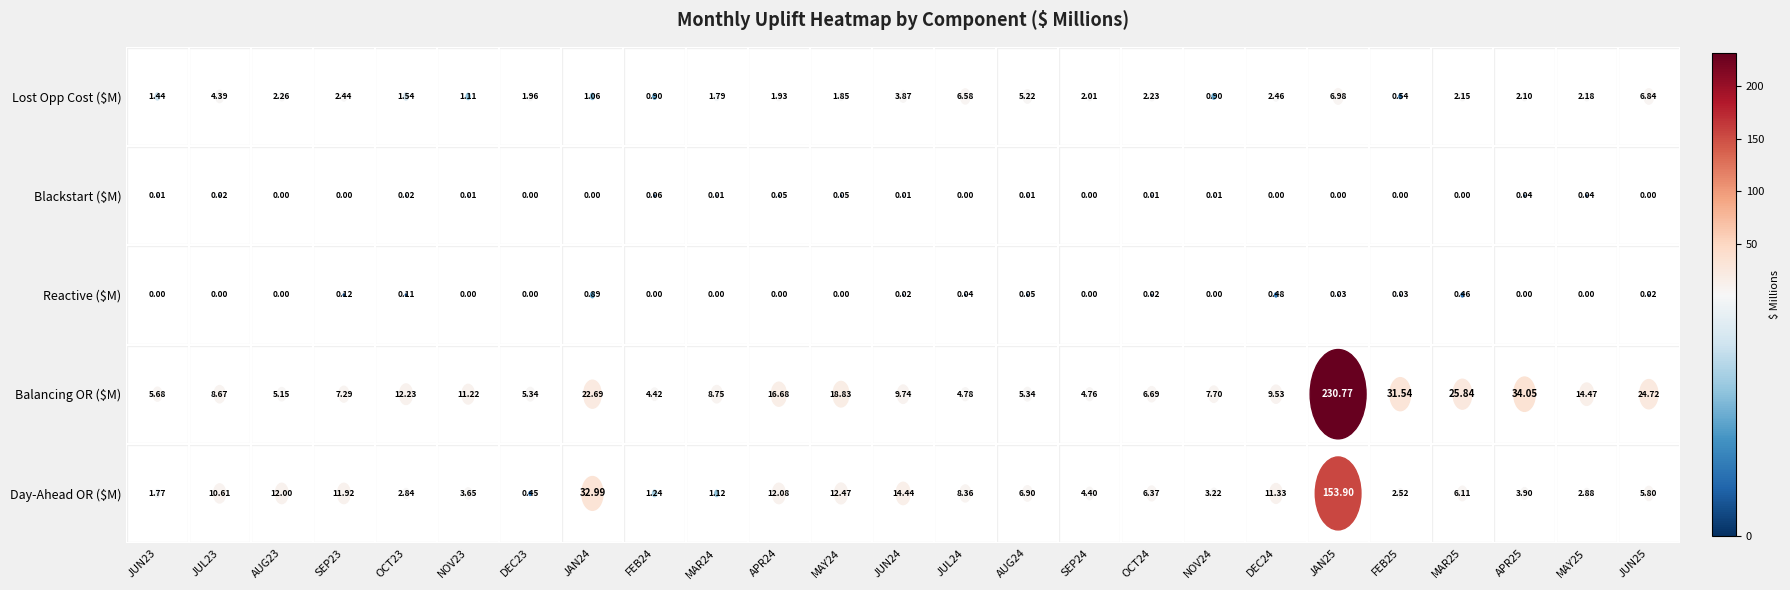

Reading left to right, extract all data points from this chart.

JUN23: JUN23=1.8	JUL23=5.7	AUG23=0.0	SEP23=0.0	OCT23=1.4
JUL23: JUN23=10.6	JUL23=8.7	AUG23=0.0	SEP23=0.0	OCT23=4.4
AUG23: JUN23=12.0	JUL23=5.2	AUG23=0.0	SEP23=0.0	OCT23=2.3
SEP23: JUN23=11.9	JUL23=7.3	AUG23=0.1	SEP23=0.0	OCT23=2.4
OCT23: JUN23=2.8	JUL23=12.2	AUG23=0.1	SEP23=0.0	OCT23=1.5
NOV23: JUN23=3.6	JUL23=11.2	AUG23=0.0	SEP23=0.0	OCT23=1.1
DEC23: JUN23=0.5	JUL23=5.3	AUG23=0.0	SEP23=0.0	OCT23=2.0
JAN24: JUN23=33.0	JUL23=22.7	AUG23=0.9	SEP23=0.0	OCT23=1.1
FEB24: JUN23=1.2	JUL23=4.4	AUG23=0.0	SEP23=0.1	OCT23=0.9
MAR24: JUN23=1.1	JUL23=8.8	AUG23=0.0	SEP23=0.0	OCT23=1.8
APR24: JUN23=12.1	JUL23=16.7	AUG23=0.0	SEP23=0.1	OCT23=1.9
MAY24: JUN23=12.5	JUL23=18.8	AUG23=0.0	SEP23=0.1	OCT23=1.9
JUN24: JUN23=14.4	JUL23=9.7	AUG23=0.0	SEP23=0.0	OCT23=3.9
JUL24: JUN23=8.4	JUL23=4.8	AUG23=0.0	SEP23=0.0	OCT23=6.6
AUG24: JUN23=6.9	JUL23=5.3	AUG23=0.1	SEP23=0.0	OCT23=5.2
SEP24: JUN23=4.4	JUL23=4.8	AUG23=0.0	SEP23=0.0	OCT23=2.0
OCT24: JUN23=6.4	JUL23=6.7	AUG23=0.0	SEP23=0.0	OCT23=2.2
NOV24: JUN23=3.2	JUL23=7.7	AUG23=0.0	SEP23=0.0	OCT23=0.9
DEC24: JUN23=11.3	JUL23=9.5	AUG23=0.5	SEP23=0.0	OCT23=2.5
JAN25: JUN23=153.9	JUL23=230.8	AUG23=0.0	SEP23=0.0	OCT23=7.0
FEB25: JUN23=2.5	JUL23=31.5	AUG23=0.0	SEP23=0.0	OCT23=0.5
MAR25: JUN23=6.1	JUL23=25.8	AUG23=0.5	SEP23=0.0	OCT23=2.1
APR25: JUN23=3.9	JUL23=34.0	AUG23=0.0	SEP23=0.0	OCT23=2.1
MAY25: JUN23=2.9	JUL23=14.5	AUG23=0.0	SEP23=0.0	OCT23=2.2
JUN25: JUN23=5.8	JUL23=24.7	AUG23=0.0	SEP23=0.0	OCT23=6.8